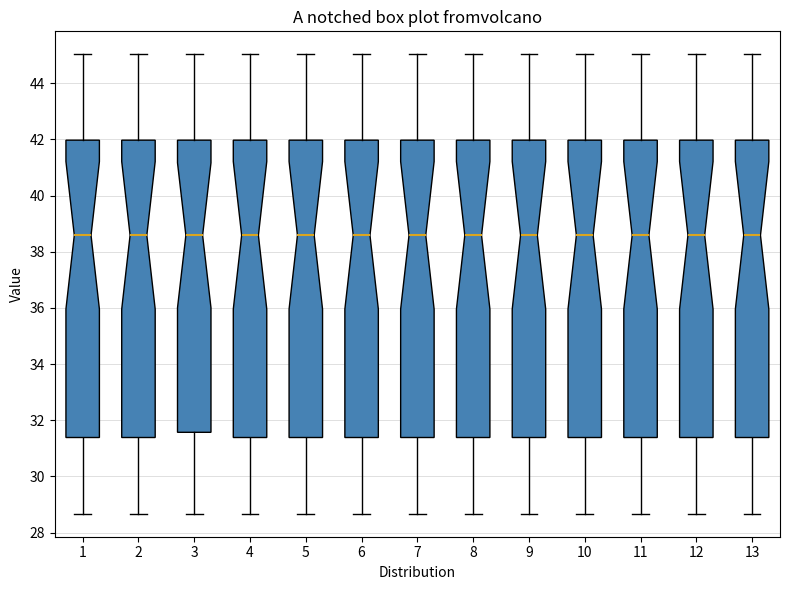

Reading left to right, transcribe this box plot: for each box, give where its median line is, the range the box spans, and where its two whiskers end, as read against the y-axis. The values are not printed on the chart, so give them approximately, as read against the axis.

1: median 38.6, box 31.4 to 42.0, whiskers 28.6 to 45.0
2: median 38.6, box 31.4 to 42.0, whiskers 28.6 to 45.0
3: median 38.6, box 31.6 to 42.0, whiskers 28.6 to 45.0
4: median 38.6, box 31.4 to 42.0, whiskers 28.6 to 45.0
5: median 38.6, box 31.4 to 42.0, whiskers 28.6 to 45.0
6: median 38.6, box 31.4 to 42.0, whiskers 28.6 to 45.0
7: median 38.6, box 31.4 to 42.0, whiskers 28.6 to 45.0
8: median 38.6, box 31.4 to 42.0, whiskers 28.6 to 45.0
9: median 38.6, box 31.4 to 42.0, whiskers 28.6 to 45.0
10: median 38.6, box 31.4 to 42.0, whiskers 28.6 to 45.0
11: median 38.6, box 31.4 to 42.0, whiskers 28.6 to 45.0
12: median 38.6, box 31.4 to 42.0, whiskers 28.6 to 45.0
13: median 38.6, box 31.4 to 42.0, whiskers 28.6 to 45.0